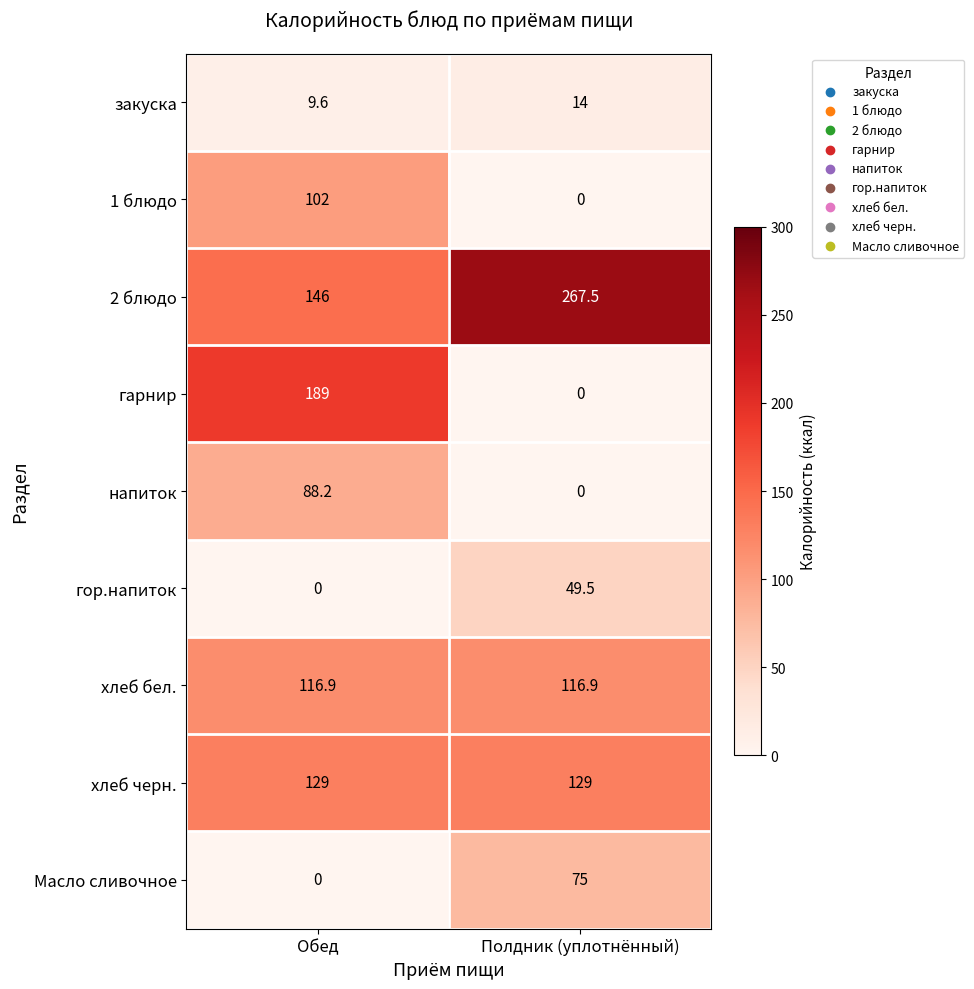

Which category has the highest value across all series?

Полдник (уплотнённый)